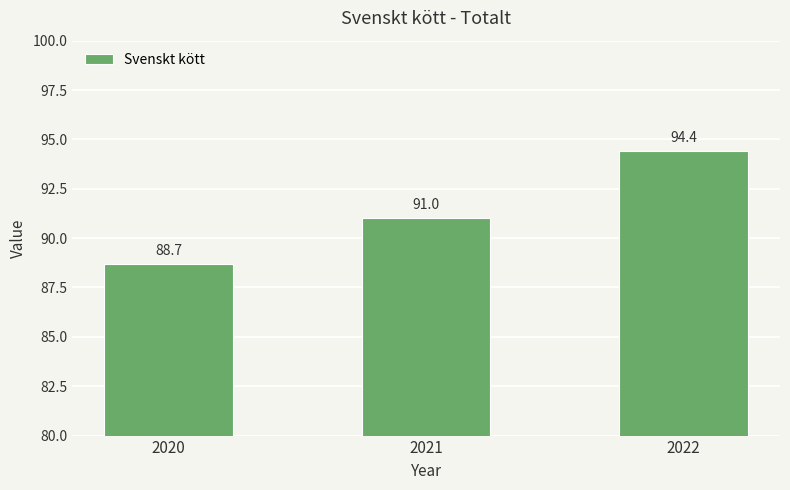

Between 2021 and 2022, which is larger?

2022